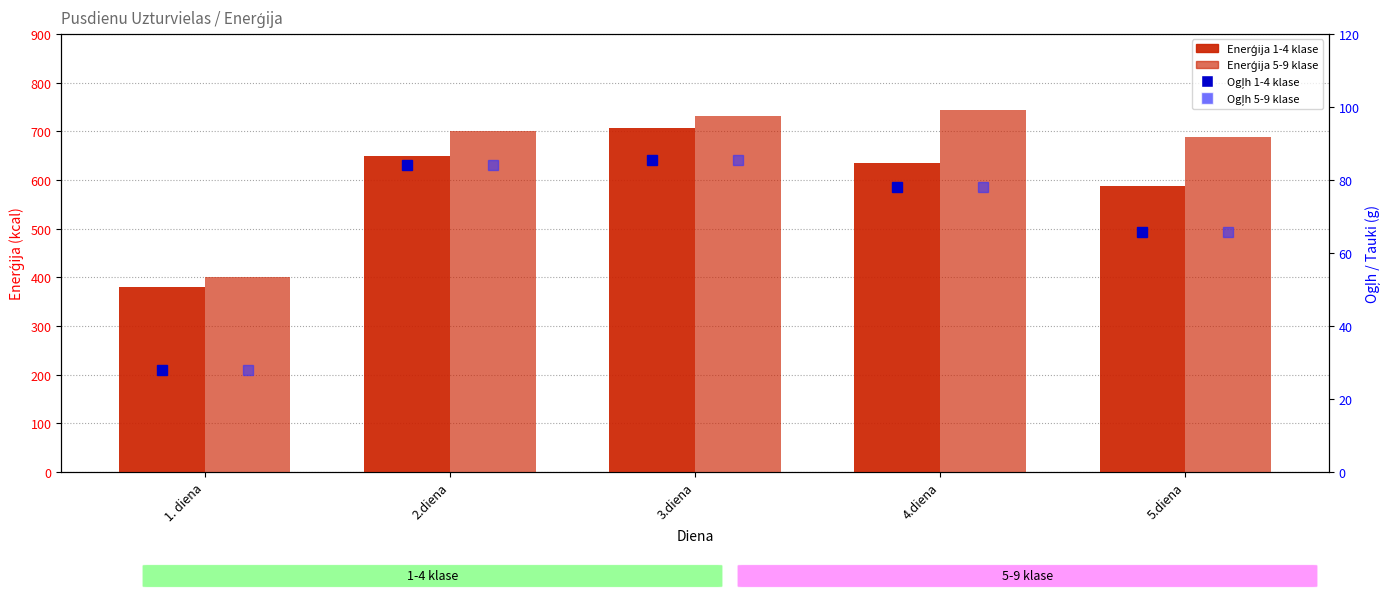

What is the highest value of the Enerģija 5-9 klase series?

744.6